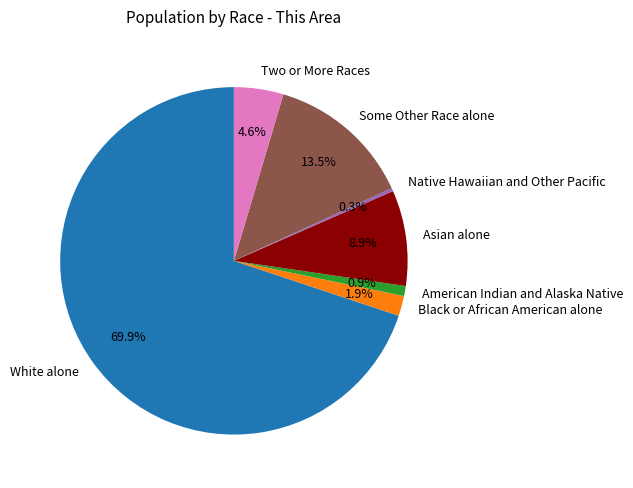

How many segments does this pie chart have?

7